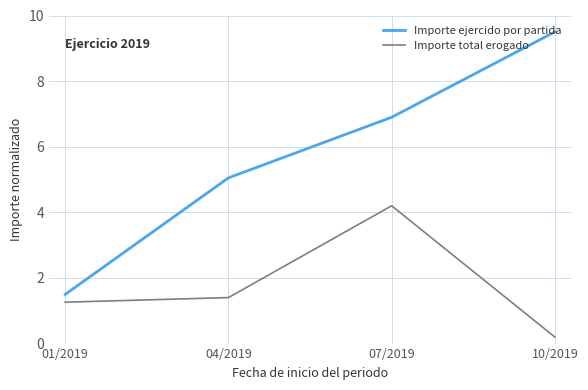

True or false: Importe ejercido por partida has a value of 9.5 at 10/2019.

True